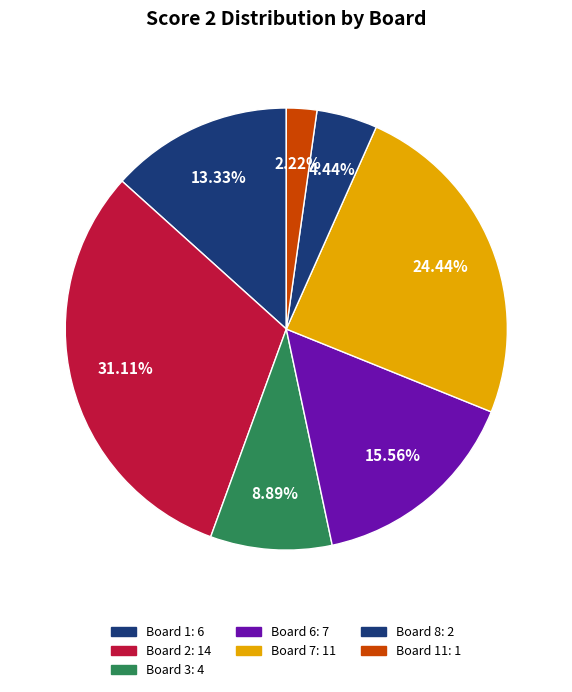

How many slices are in this pie chart?

7